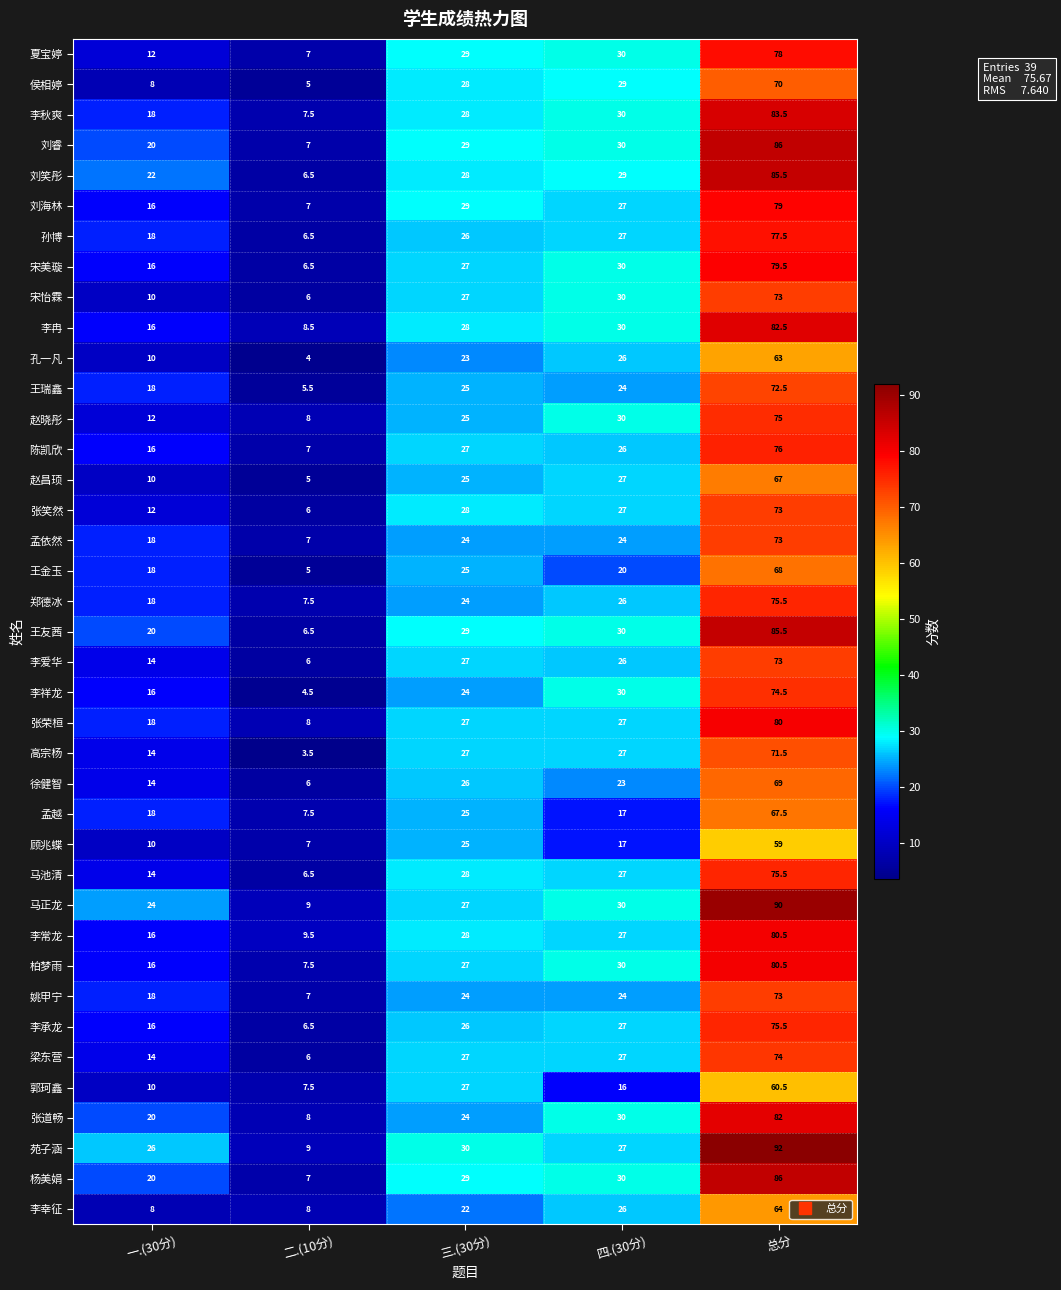

What is the smallest value displayed?

3.5